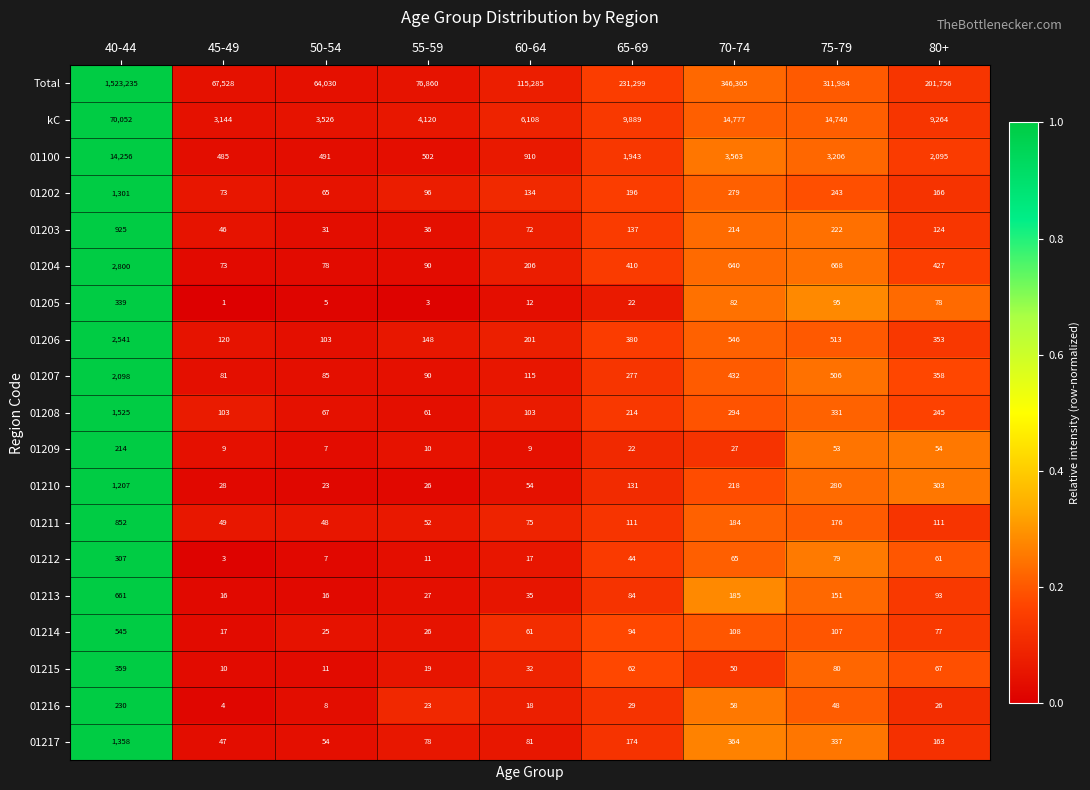

Read the Total value at 80+.

201756